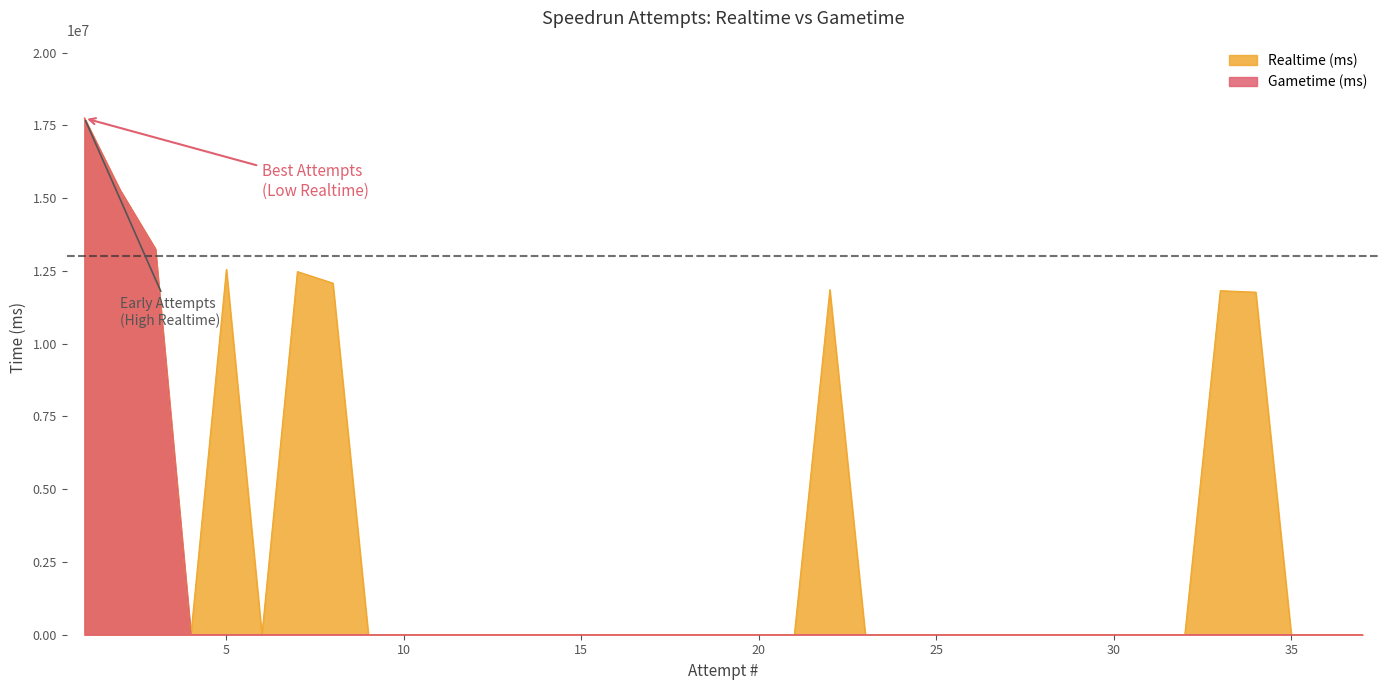

Which has a higher value, 11 or 35?

11